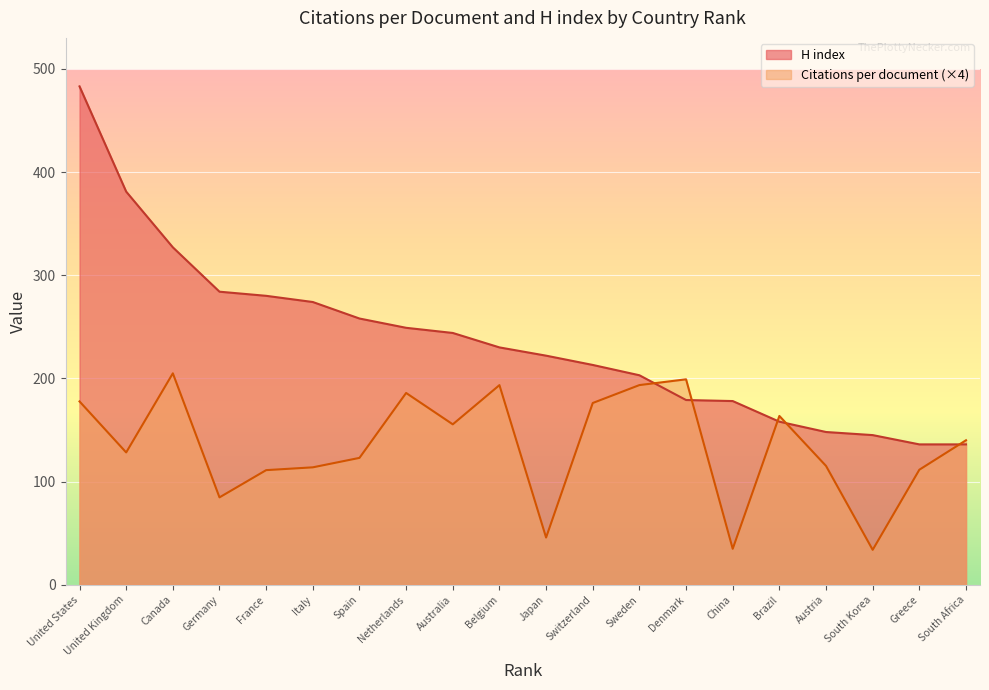

True or false: Citations per document has more than 0 interior local peaks.

True